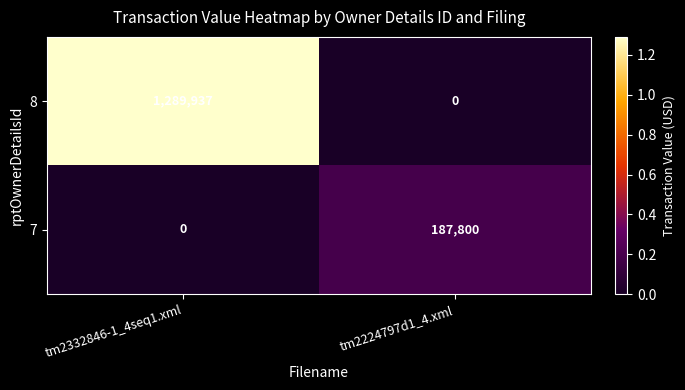

Between tm2332846-1_4seq1.xml and tm2224797d1_4.xml, which series saw the biggest shift?

8